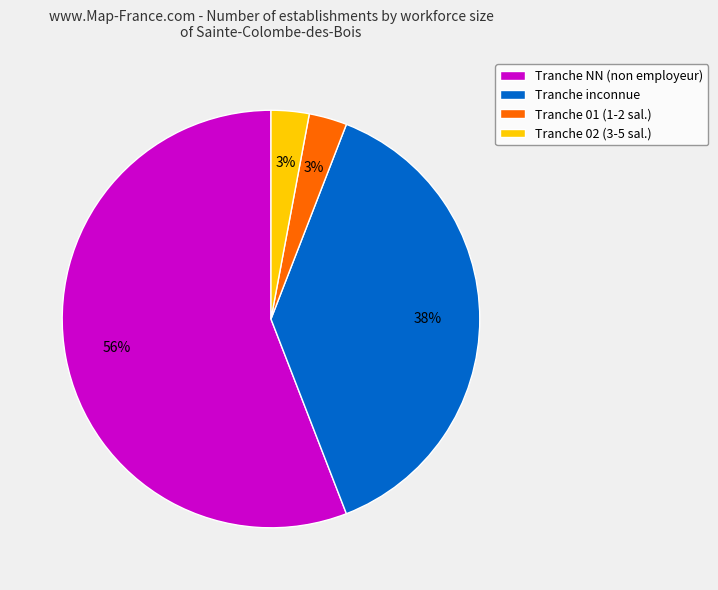

Is it true that Tranche 01 (1-2 sal.) is 15% of the pie?

False